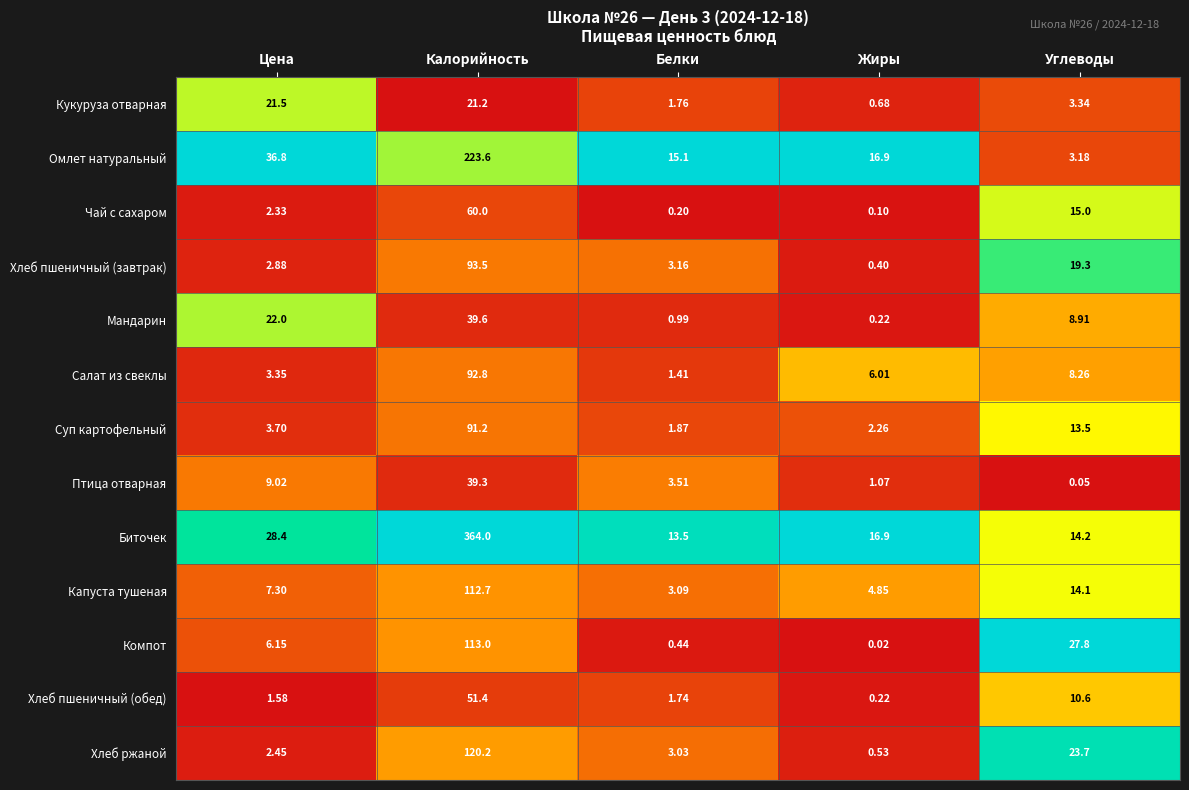

Which series has the largest total across all categories?

Биточек